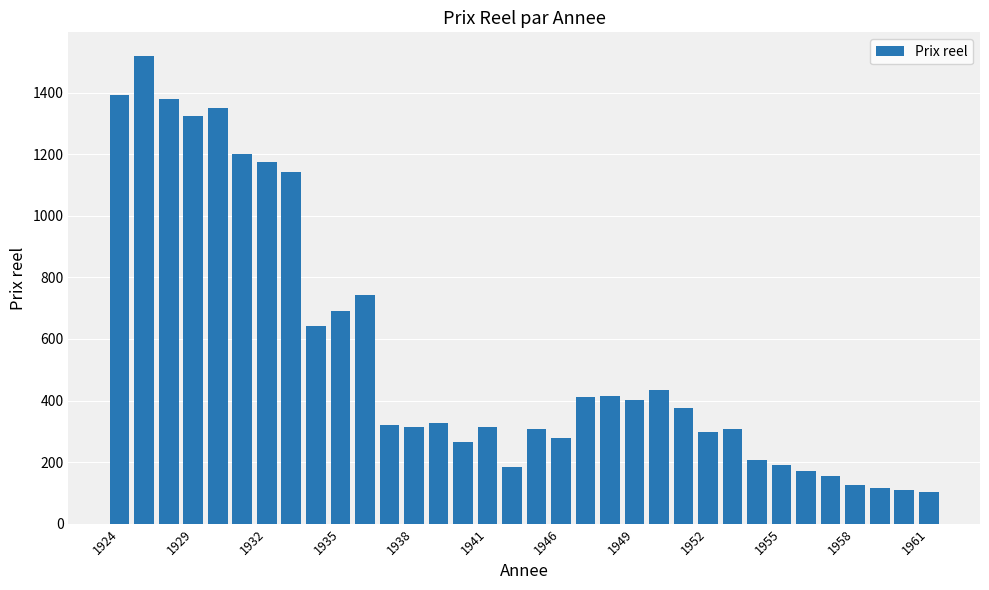

What is the value of the 24th bar from the left?

375.5